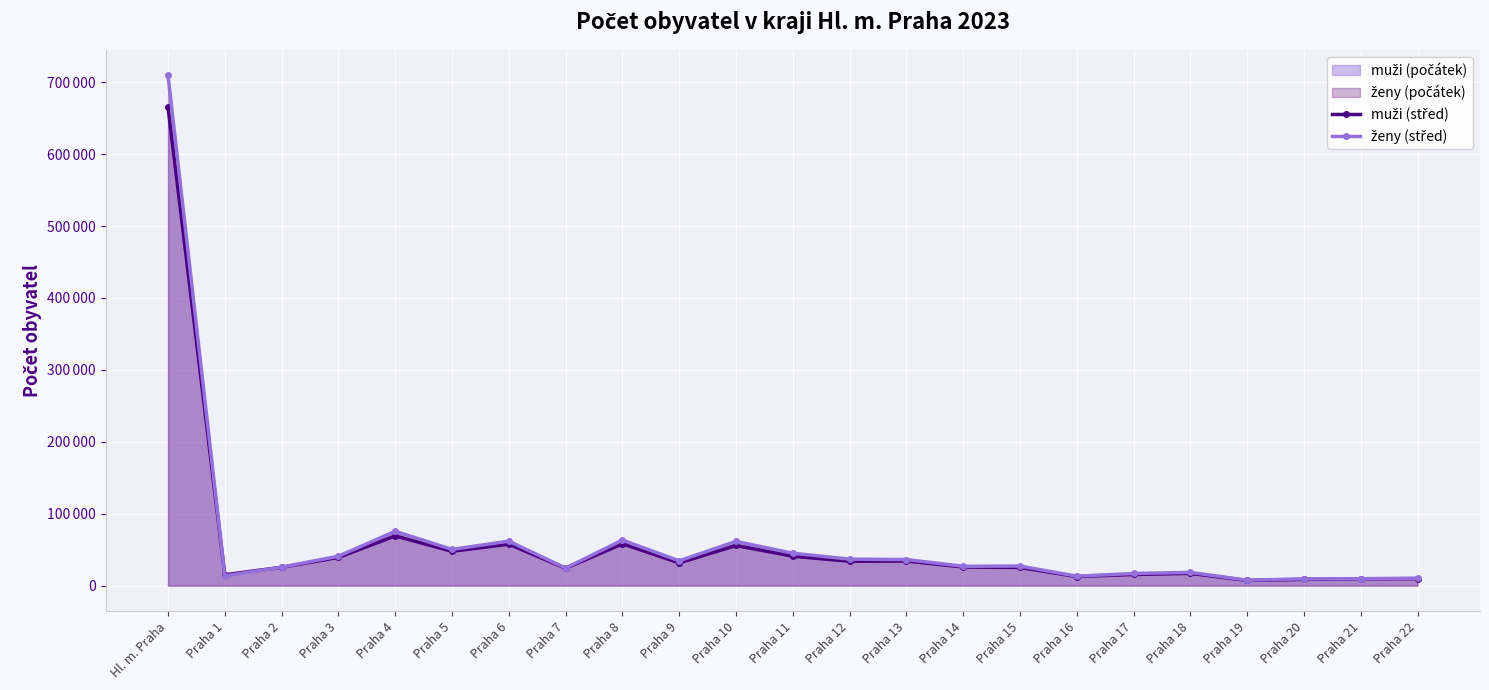

True or false: muži (střed) has a value of 62680 at Praha 5.

False